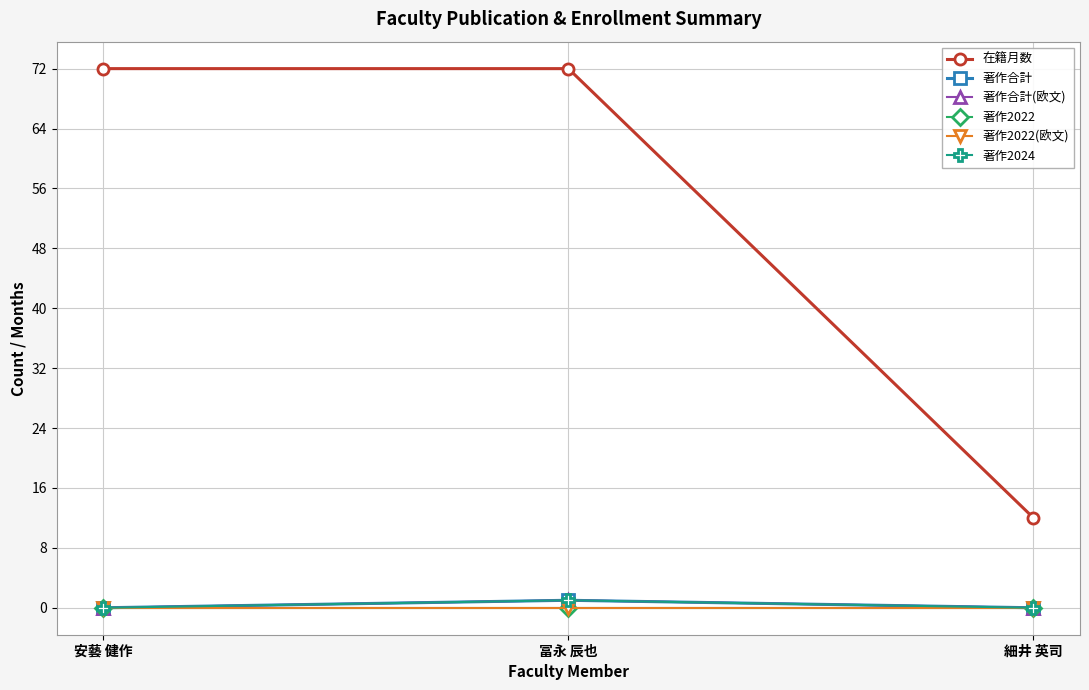

What is the total value across all series at 冨永 辰也?

75